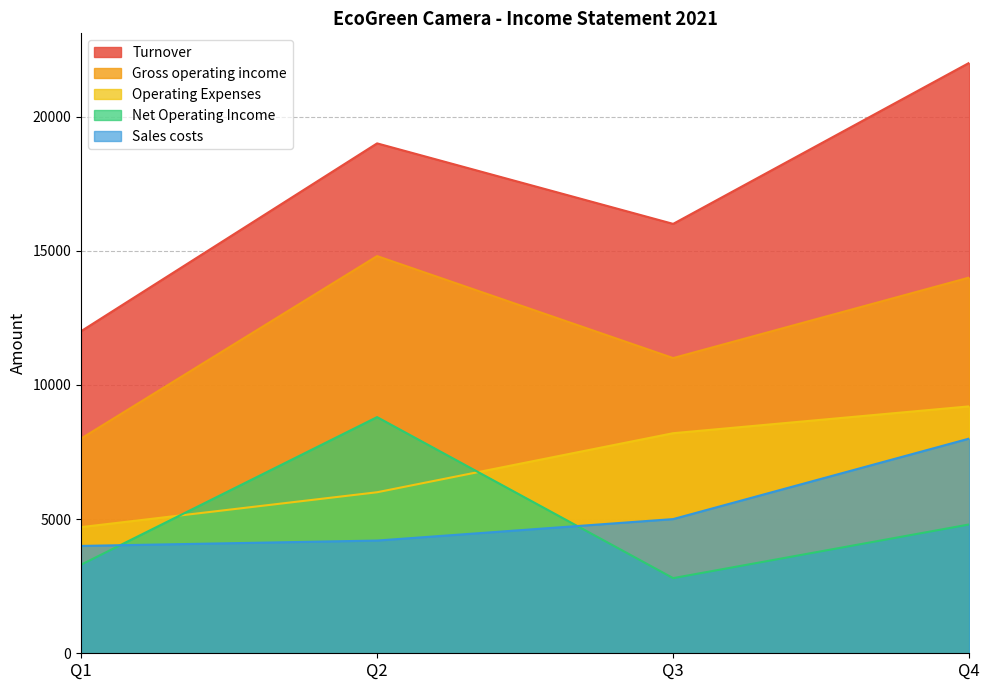

True or false: Net Operating Income and Operating Expenses cross at least once.

True